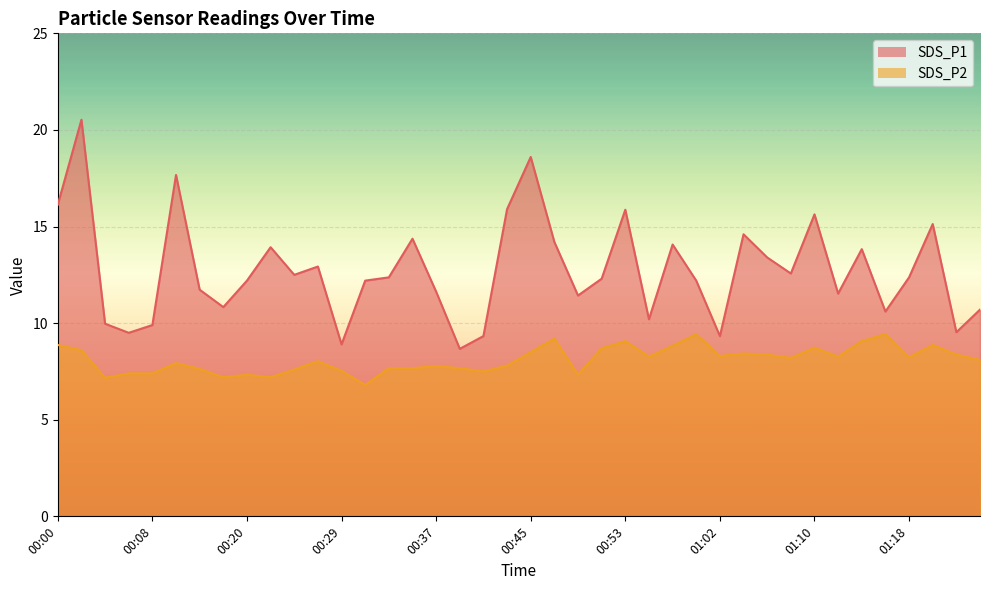

Where is the first local minimum for SDS_P2?

00:04